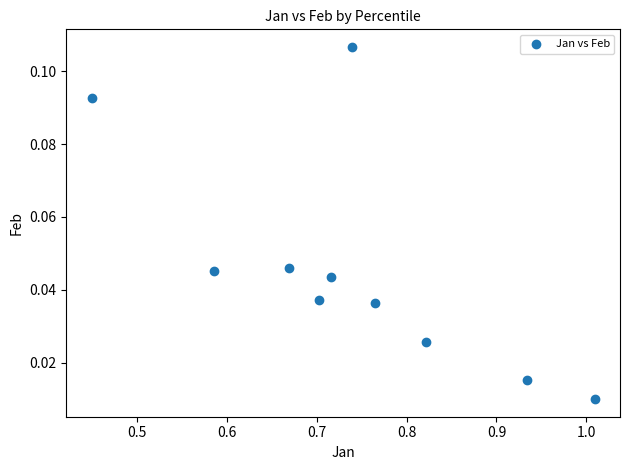

What is the average X value?

0.7